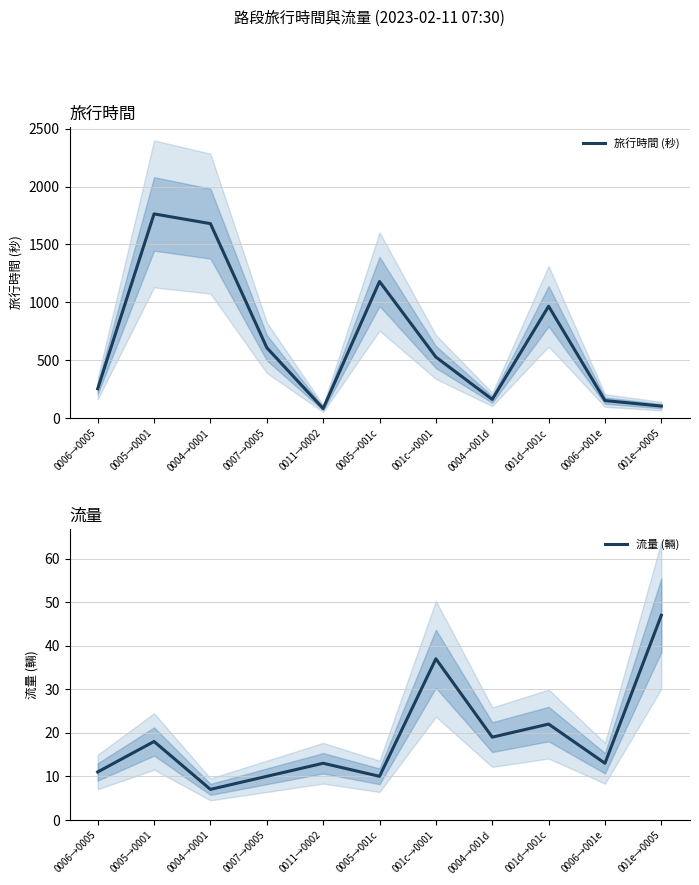

How many lines are shown in the chart?

2